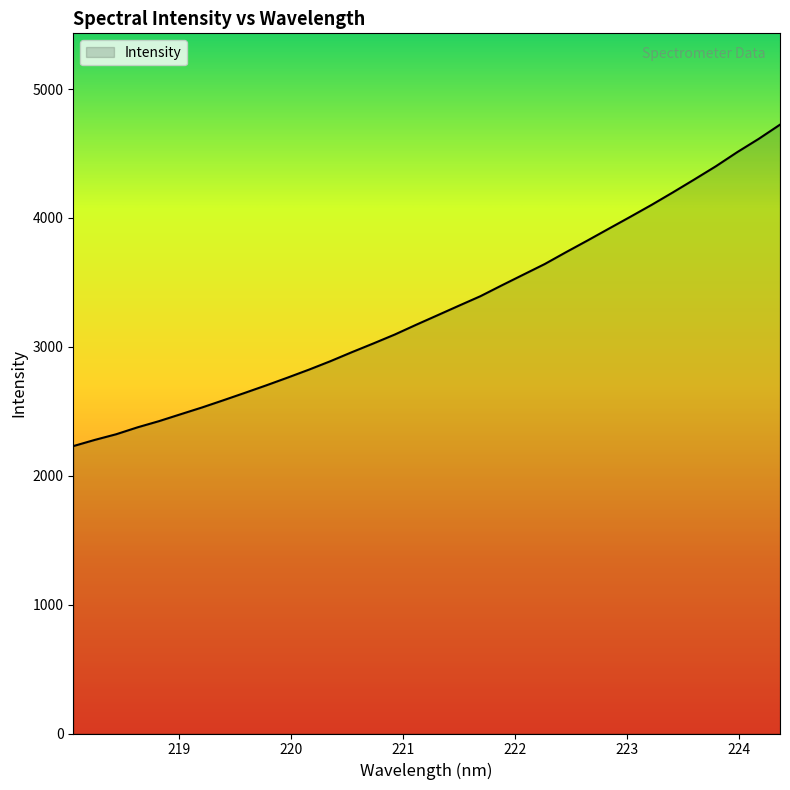

What is the minimum value shown in the chart?

2229.7